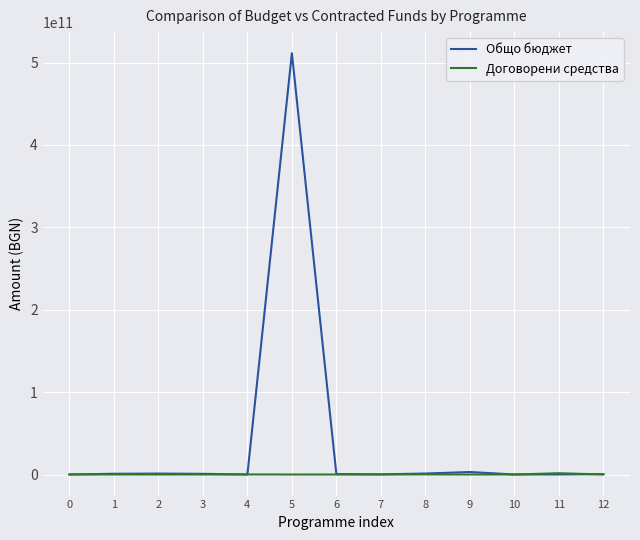

Which series has the largest range (max minus min)?

Общо бюджет